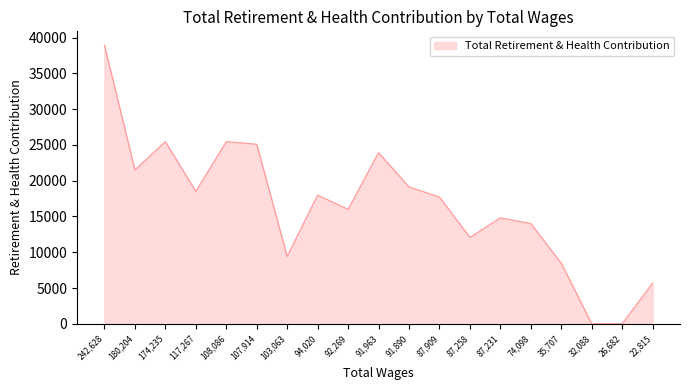

Is it true that the value at 107,914 is 25094?

True